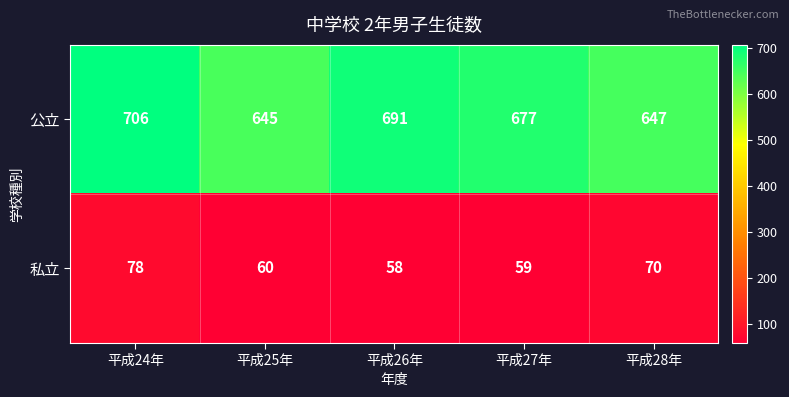

Where is 公立 nearest to the value 675?

平成27年